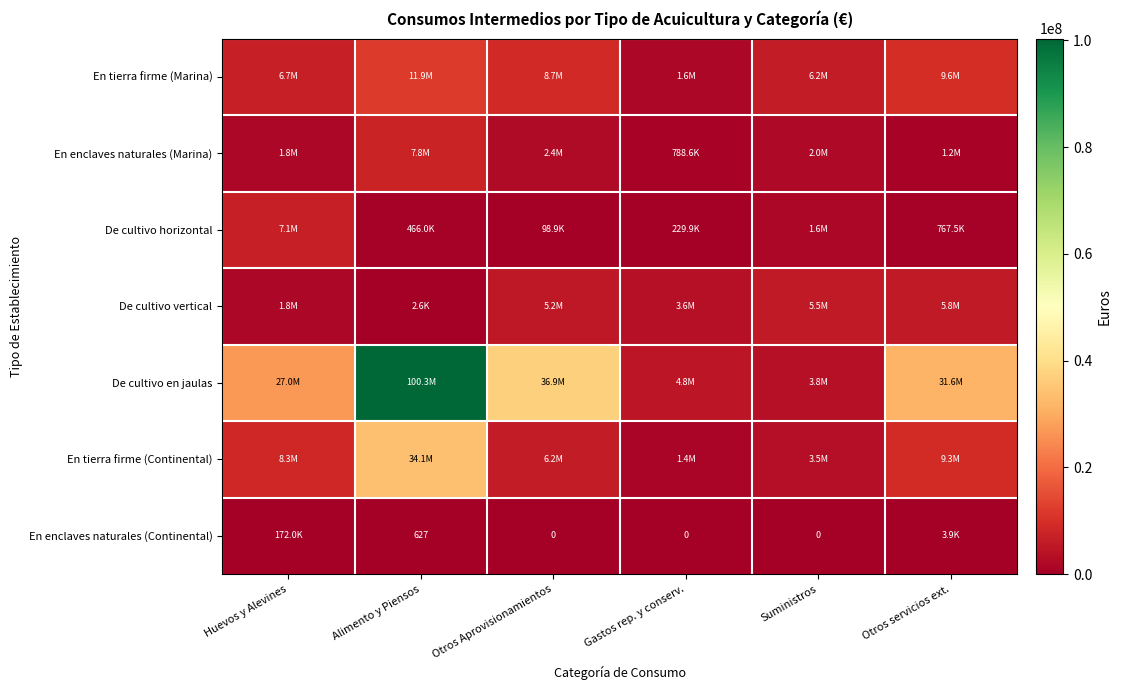

What is the sum of all De cultivo en jaulas values?

204391009.9